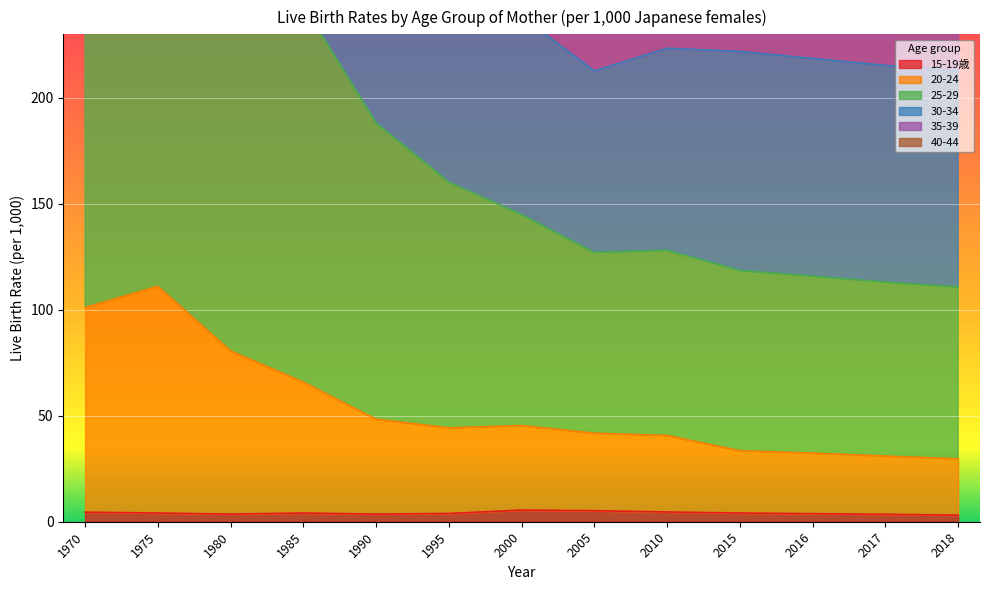

What is the total value across all series at 2015?

259.5